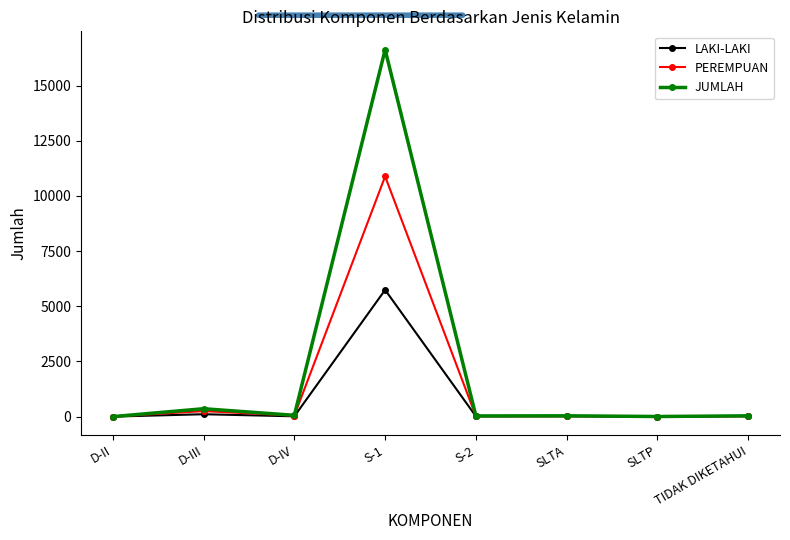

True or false: JUMLAH has more than 0 interior local peaks.

True